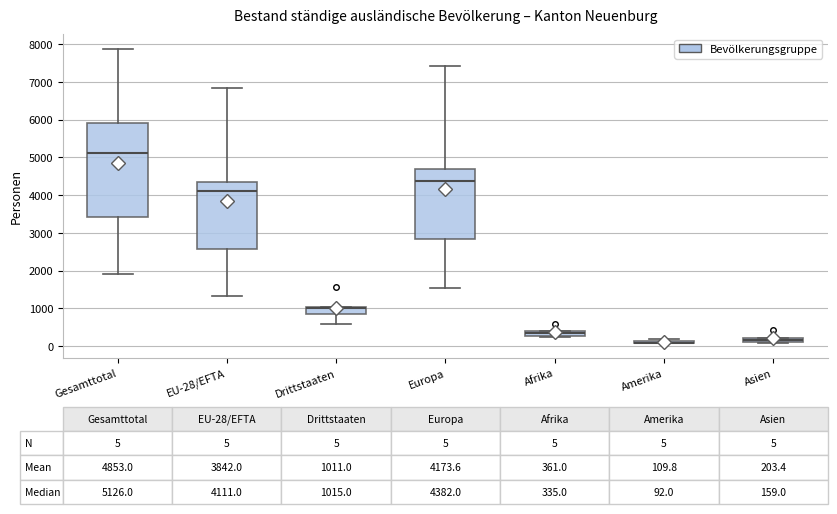

Which box is the tallest, from its lower edge to its upper edge?

Gesamttotal